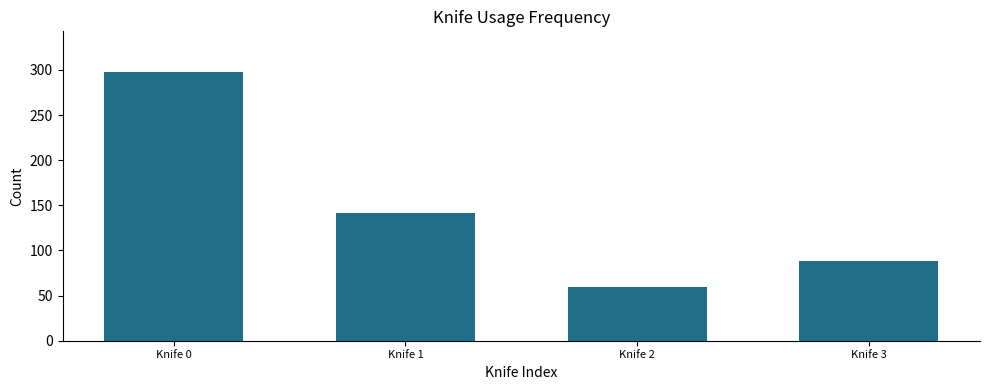

List the labels in order of value, smallest first.

Knife 2, Knife 3, Knife 1, Knife 0